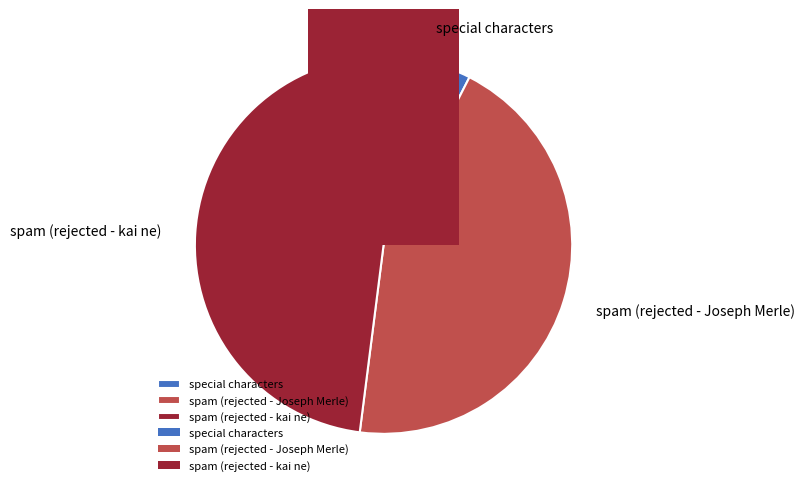

What is the ratio of the value at spam (rejected - kai ne) to the value at spam (rejected - Joseph Merle)?

1.1